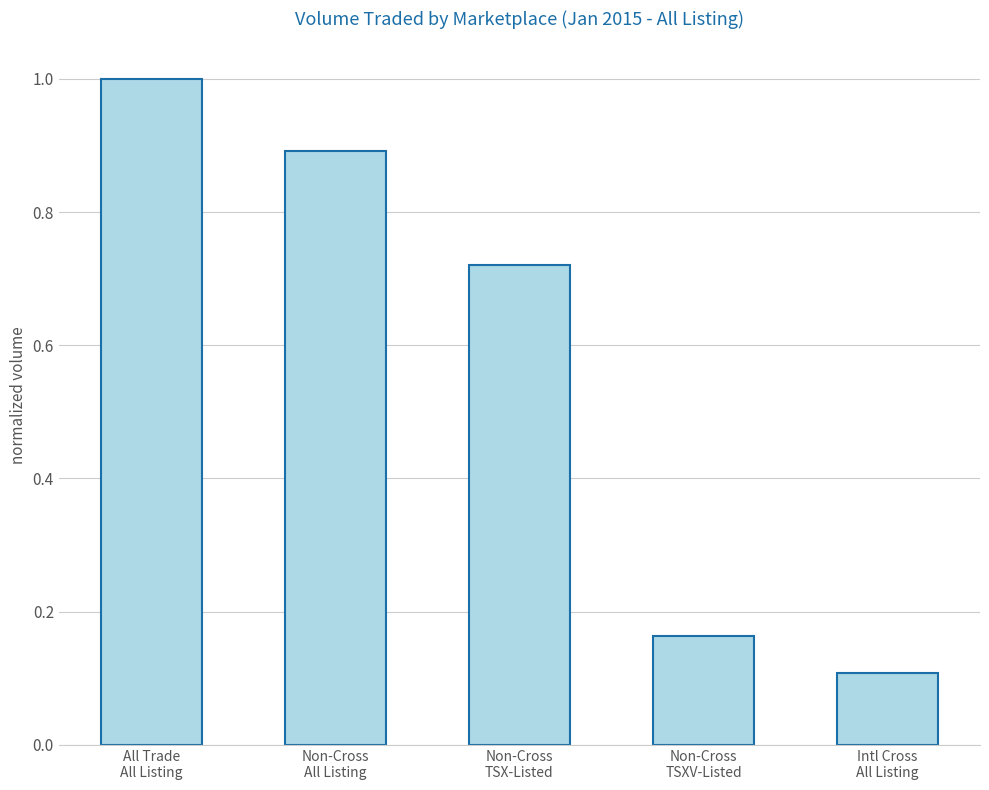

What is the average value?

0.6